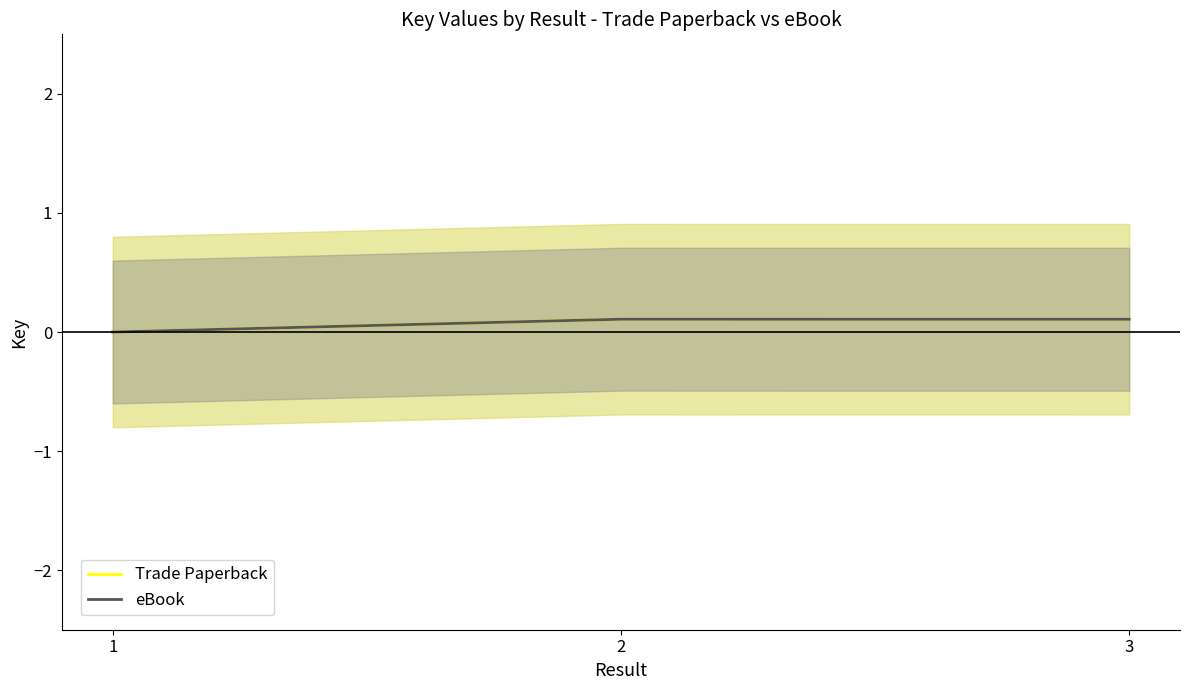

Reading left to right, list all the values displayed in this chart.

Trade Paperback: 0.0	0.1	0.1
eBook: 0.0	0.1	0.1